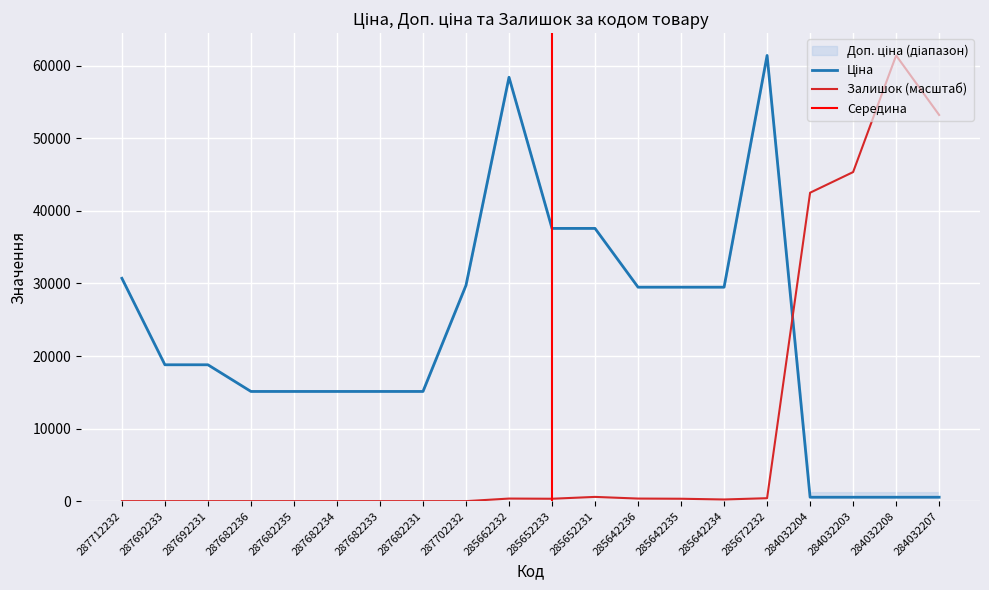

List the series in order of their overall mean, lowest first.

Залишок, Ціна